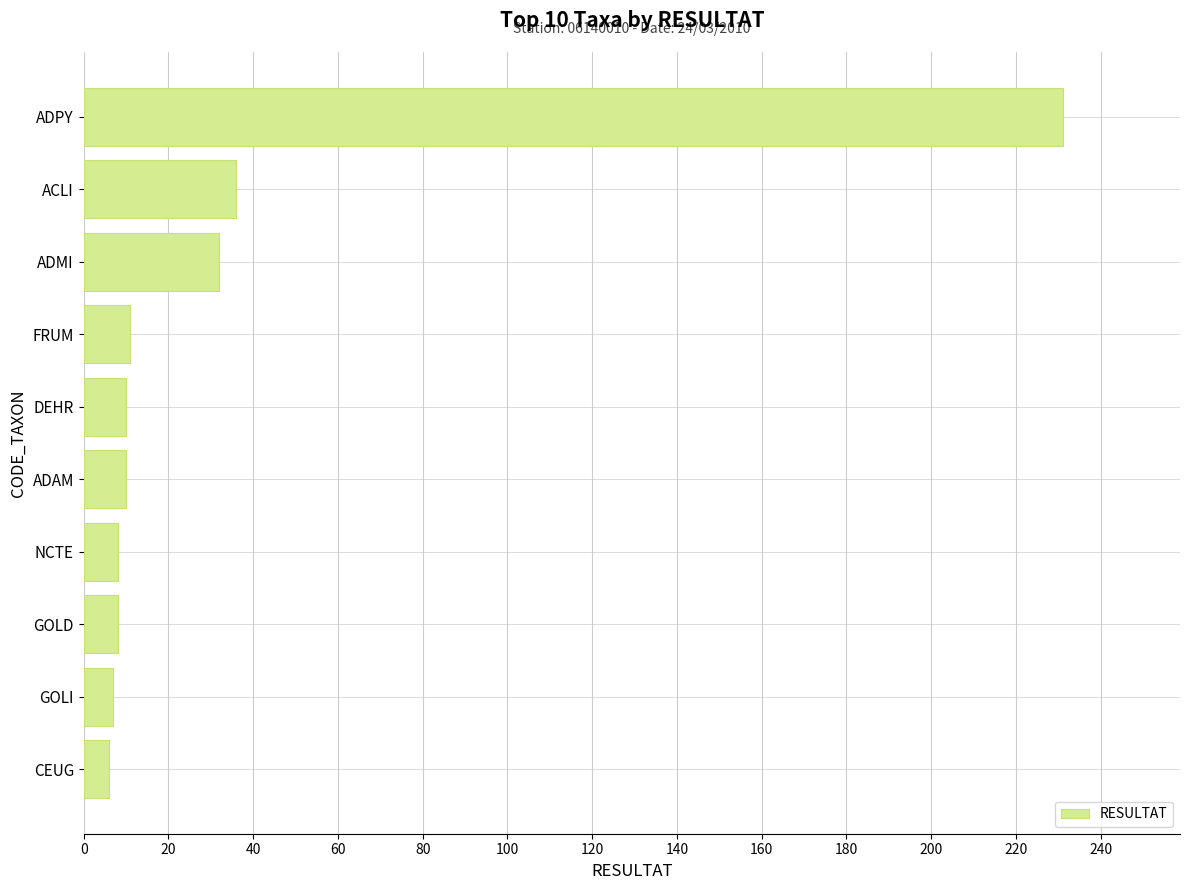

What is the difference between the second highest and second lowest values?

29